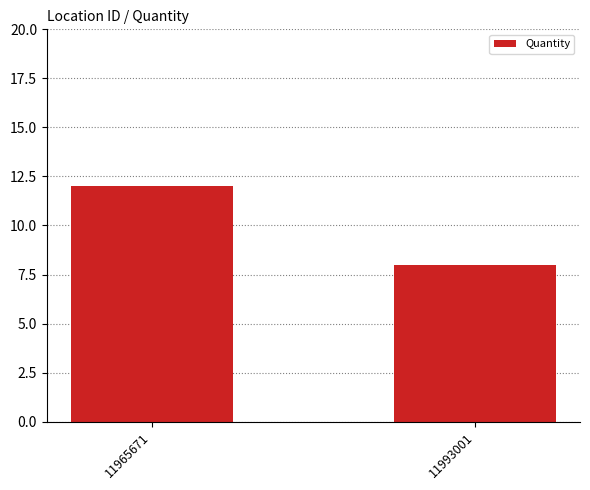

Reading left to right, list all the values displayed in this chart.

11965671=12	11993001=8